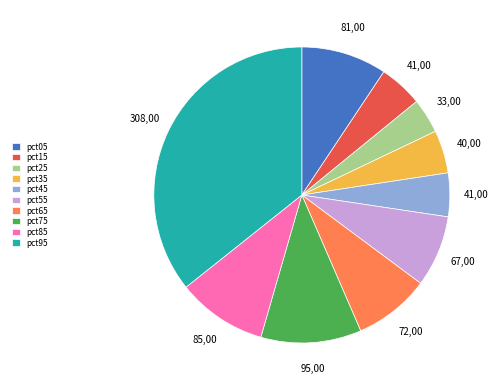

Is it true that pct25 is 4% of the pie?

True